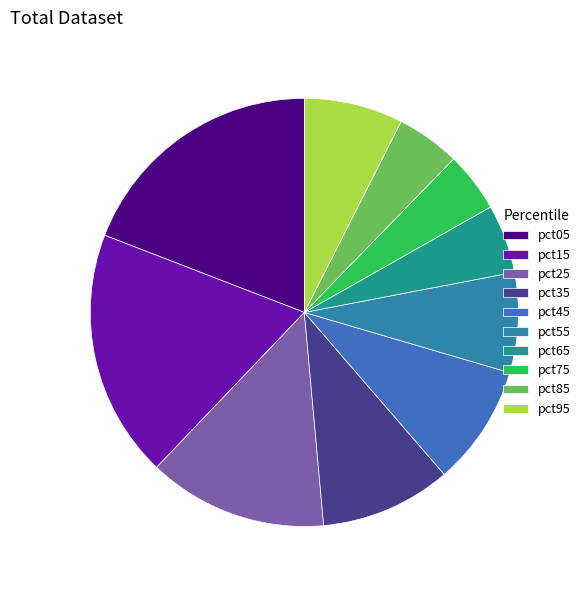

The pct75 slice represents 1% of the pie. True or false?

False